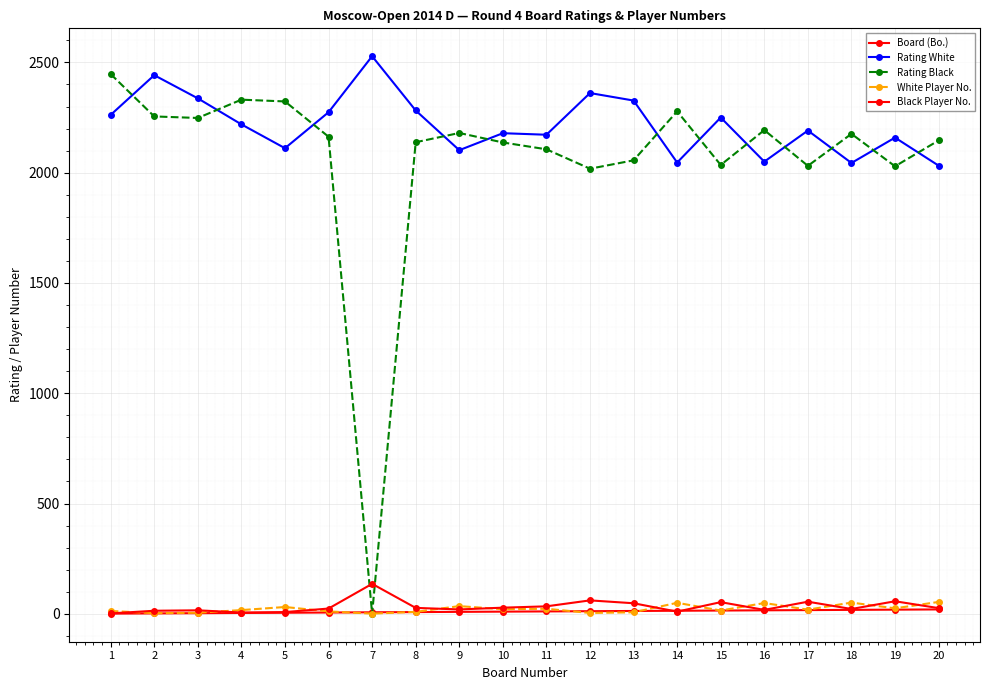

Which category has the lowest value across all series?

7